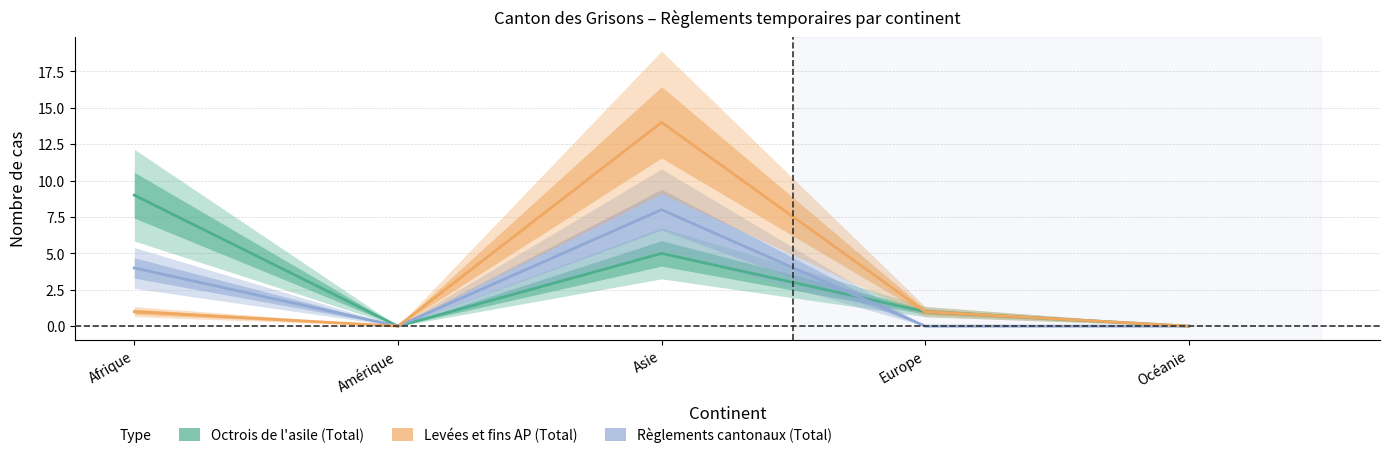

Count the Octrois de l asile (Total) values in the range 0 to 5.

4